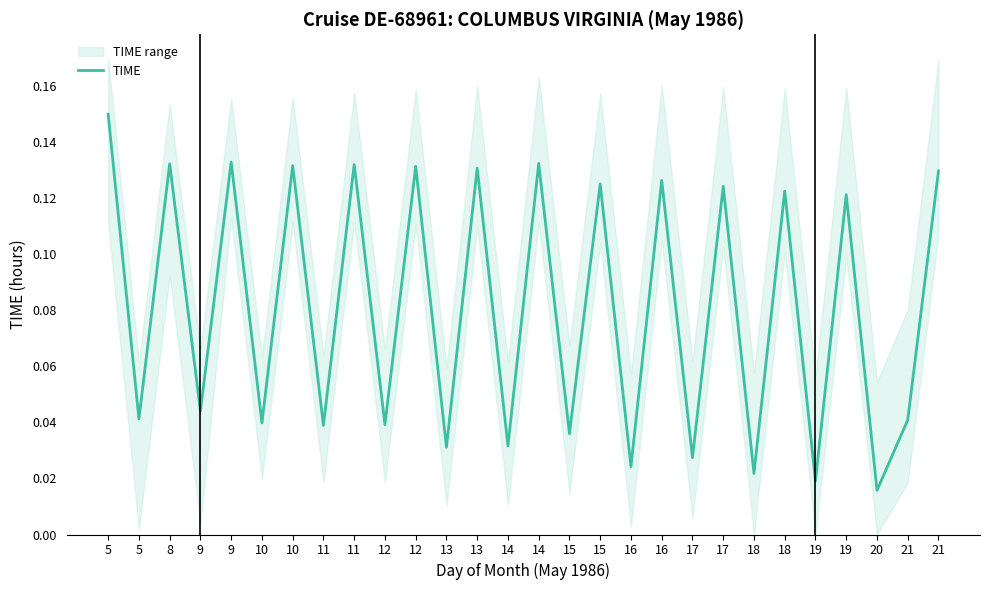

Which has a higher value, 18 or 19?

18